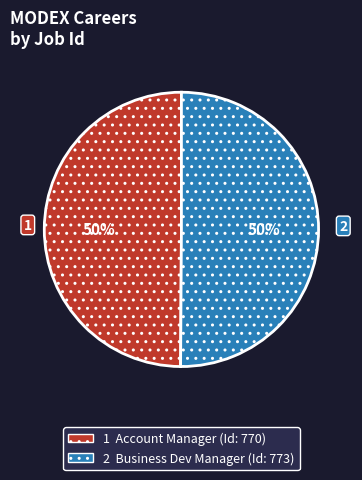

To the nearest percent, what is the average slice percentage?

50%